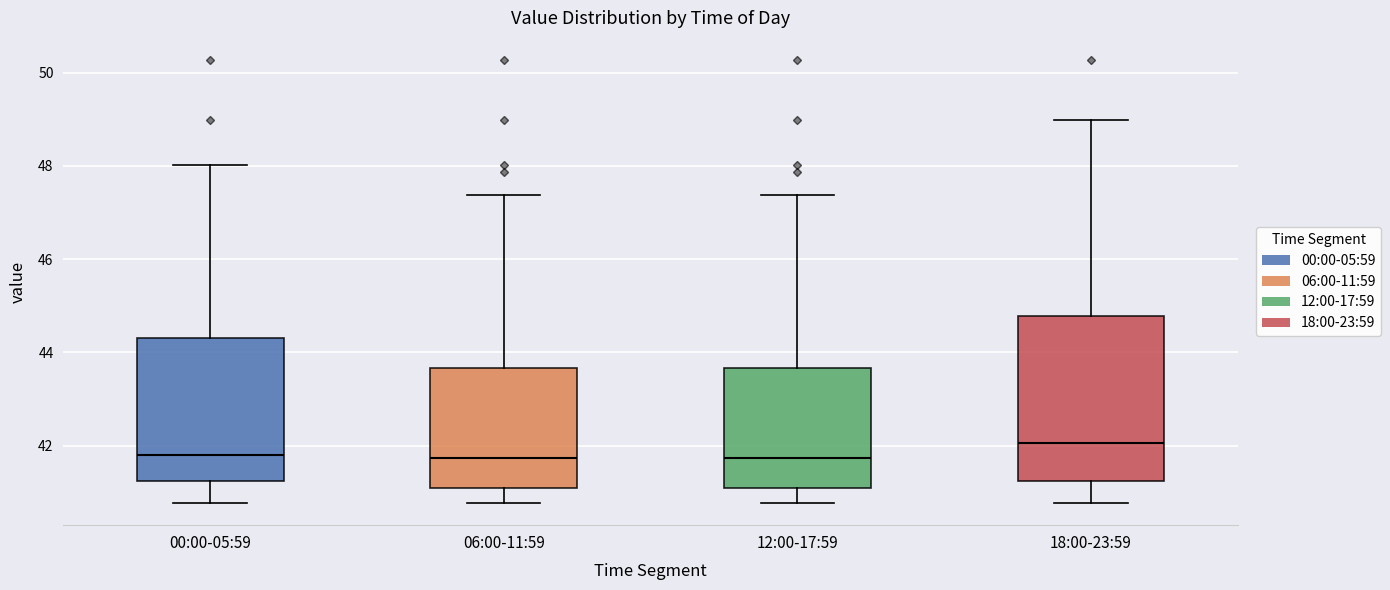

Where does the upper whisker of the box for 18:00-23:59 end on the y-axis? The values are not printed on the chart, so give them approximately, as read against the axis.

49.0